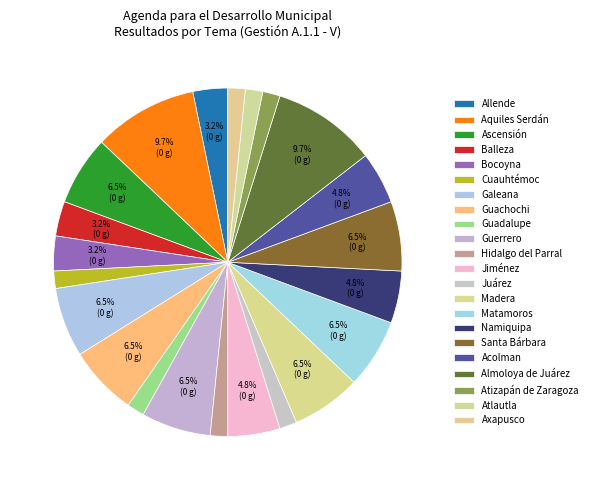

Count the number of slices in the pie.

22